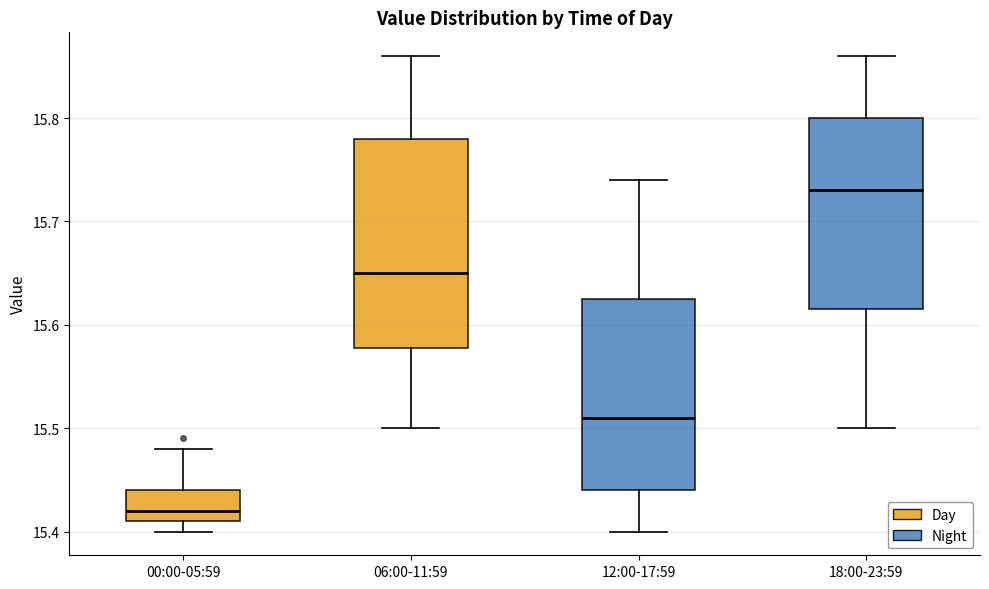

Reading left to right, transcribe this box plot: for each box, give where its median line is, the range the box spans, and where its two whiskers end, as read against the y-axis. The values are not printed on the chart, so give them approximately, as read against the axis.

00:00-05:59: median 15.42, box 15.41 to 15.44, whiskers 15.40 to 15.48
06:00-11:59: median 15.65, box 15.58 to 15.78, whiskers 15.50 to 15.86
12:00-17:59: median 15.51, box 15.44 to 15.63, whiskers 15.40 to 15.74
18:00-23:59: median 15.73, box 15.62 to 15.80, whiskers 15.50 to 15.86